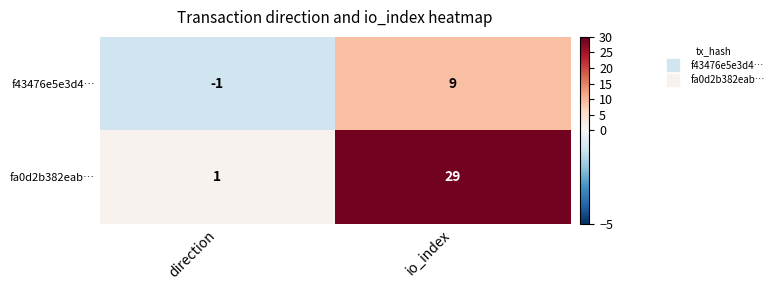

Reading left to right, what are all the values shown in this chart?

f43476e5e3d4…: direction=-1	io_index=9
fa0d2b382eab…: direction=1	io_index=29